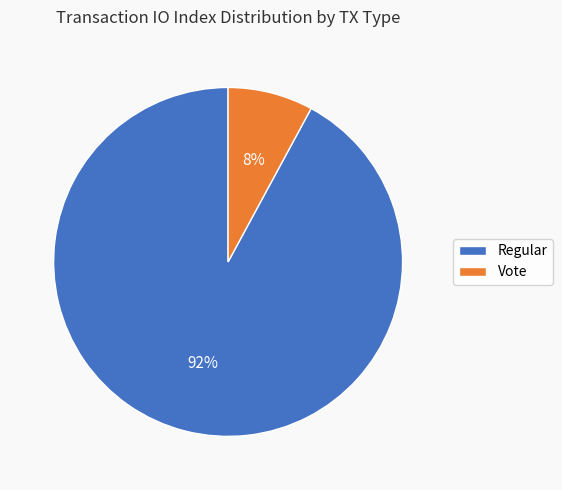

Which has a higher value, Vote or Regular?

Regular